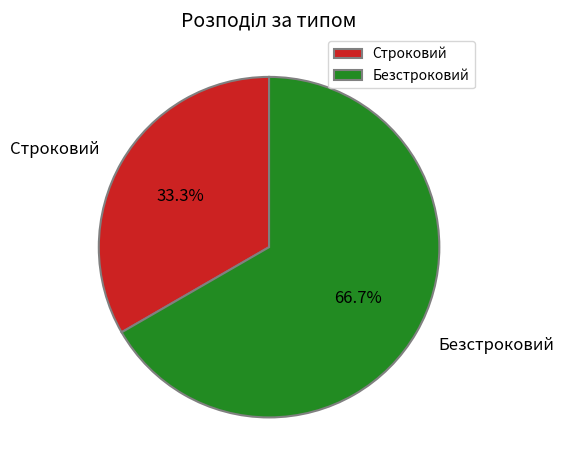

Approximately how many times larger is the value at Строковий compared to Безстроковий?

0.5